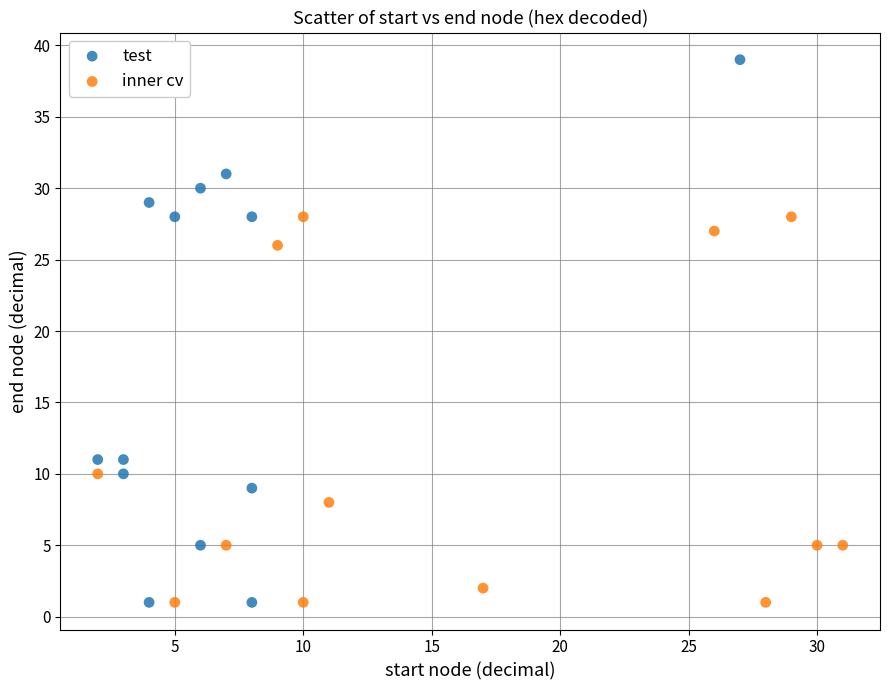

Which series has the widest spread of Y values?

test